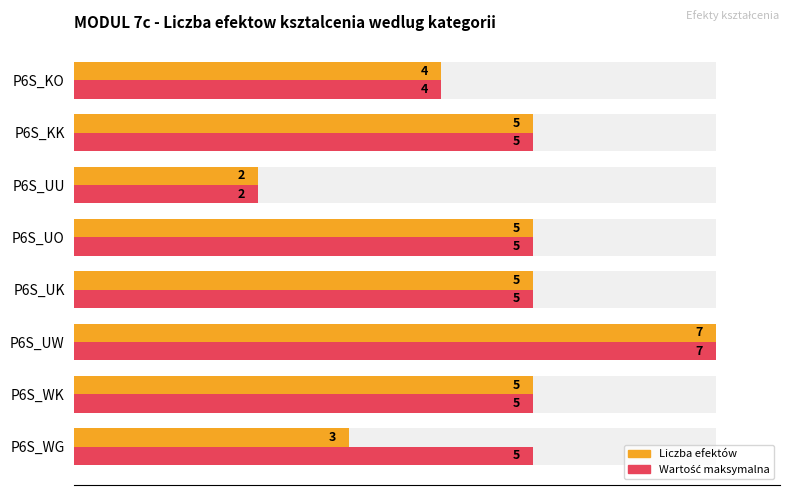

True or false: Liczba efektów (WG/WK/UW...) has a value of 11.4 at P6S_WG.

False